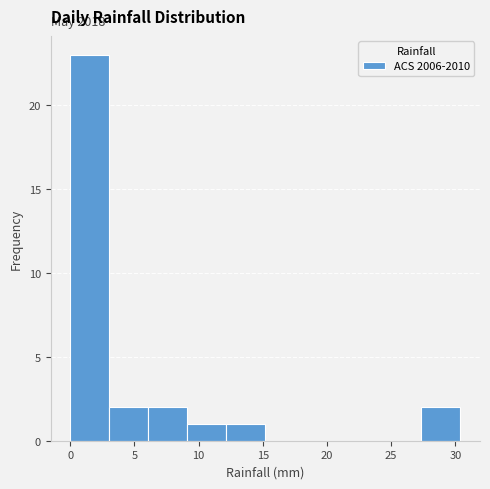

Over which range of the x-axis is the bar tallest?

0.0 to 3.0